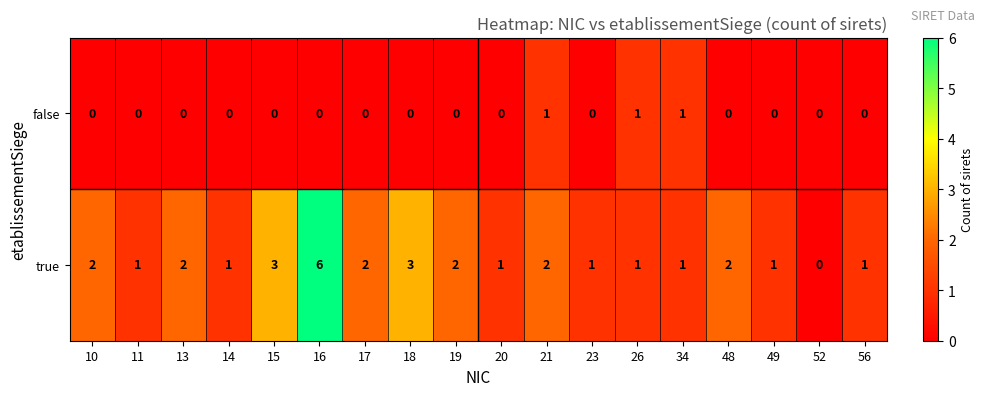

How many true values are between 1 and 2?

14